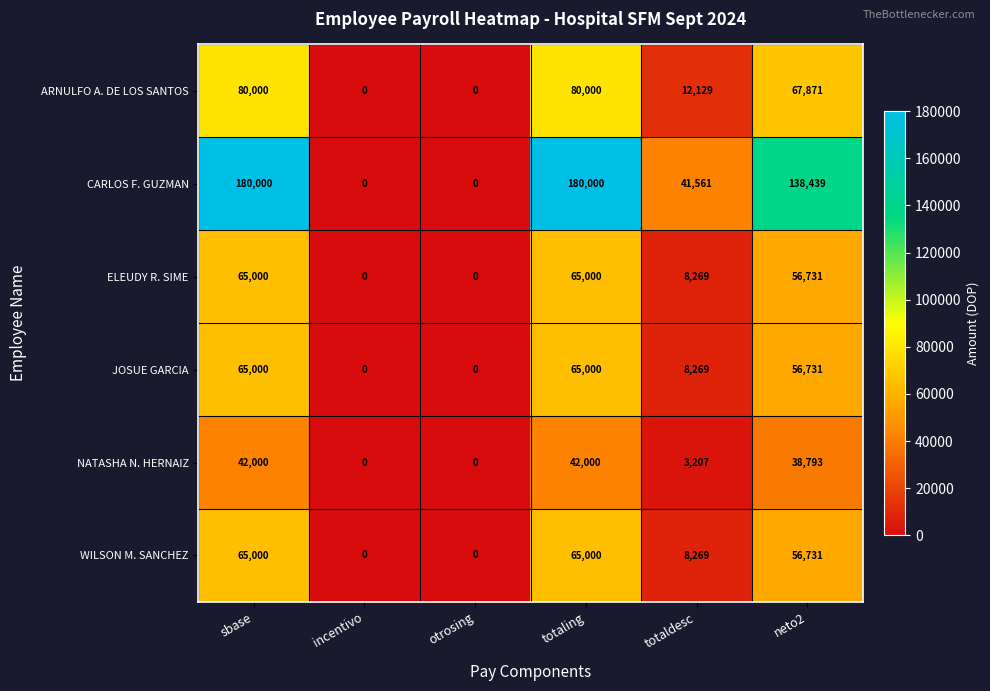

What is the greatest value displayed?

180000